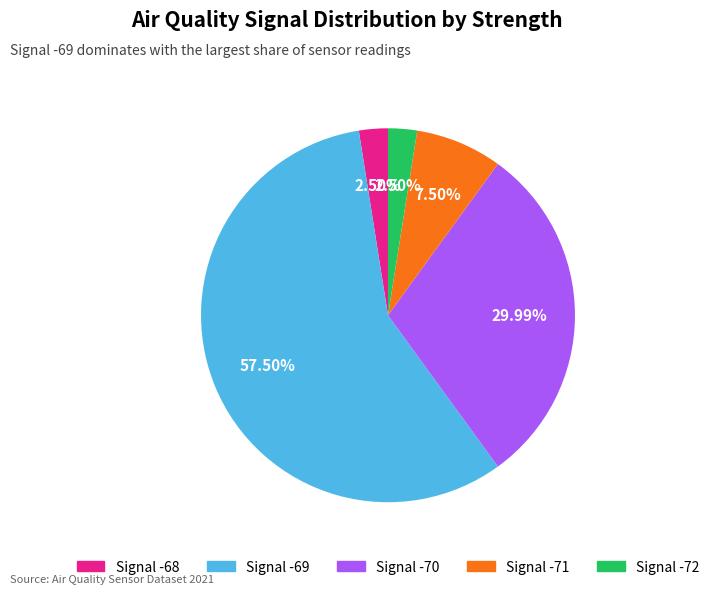

Is there any slice that represents more than half of the pie?

Yes